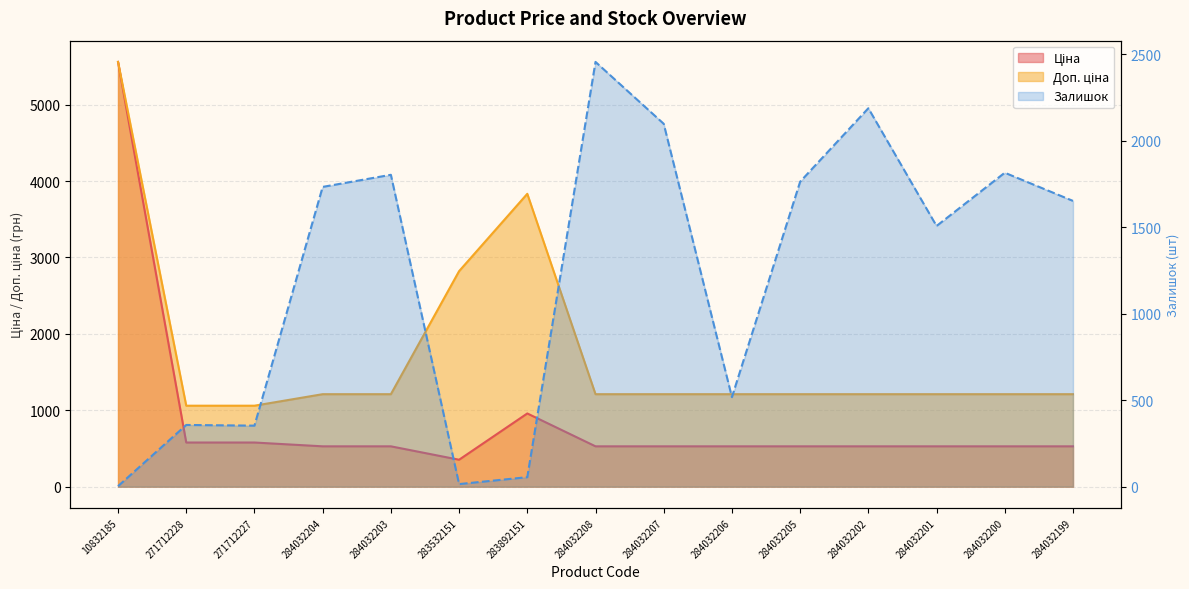

What is the label of the 4th point from the left?

284032204